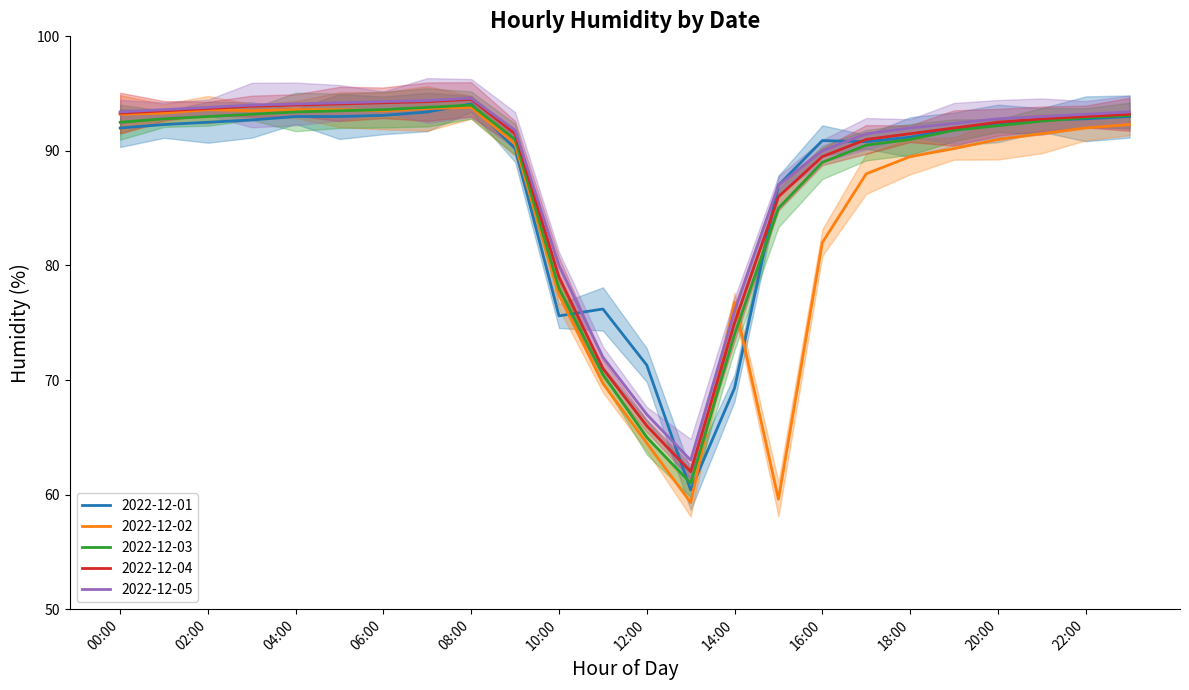

Is the value of 2022-12-03 at 04:00 greater than the value of 2022-12-01 at 03:00?

Yes